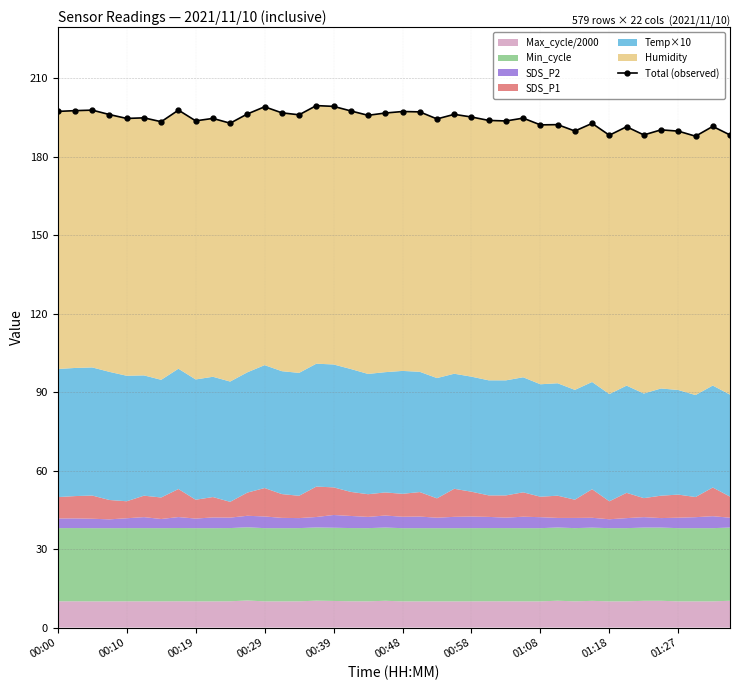

What is the difference between the values at 38 and 01:18?

2.1